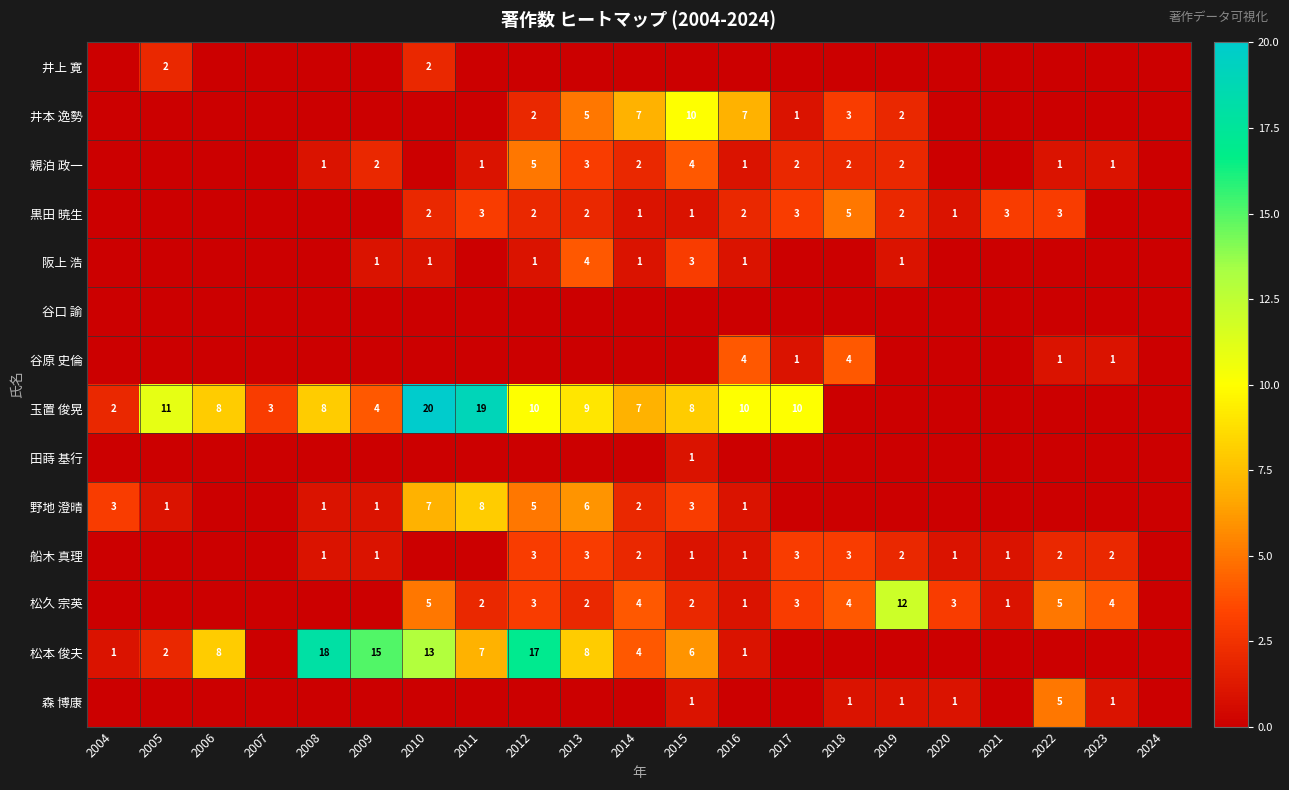

The value of 船木 真理 at 2018 is 5. True or false?

False